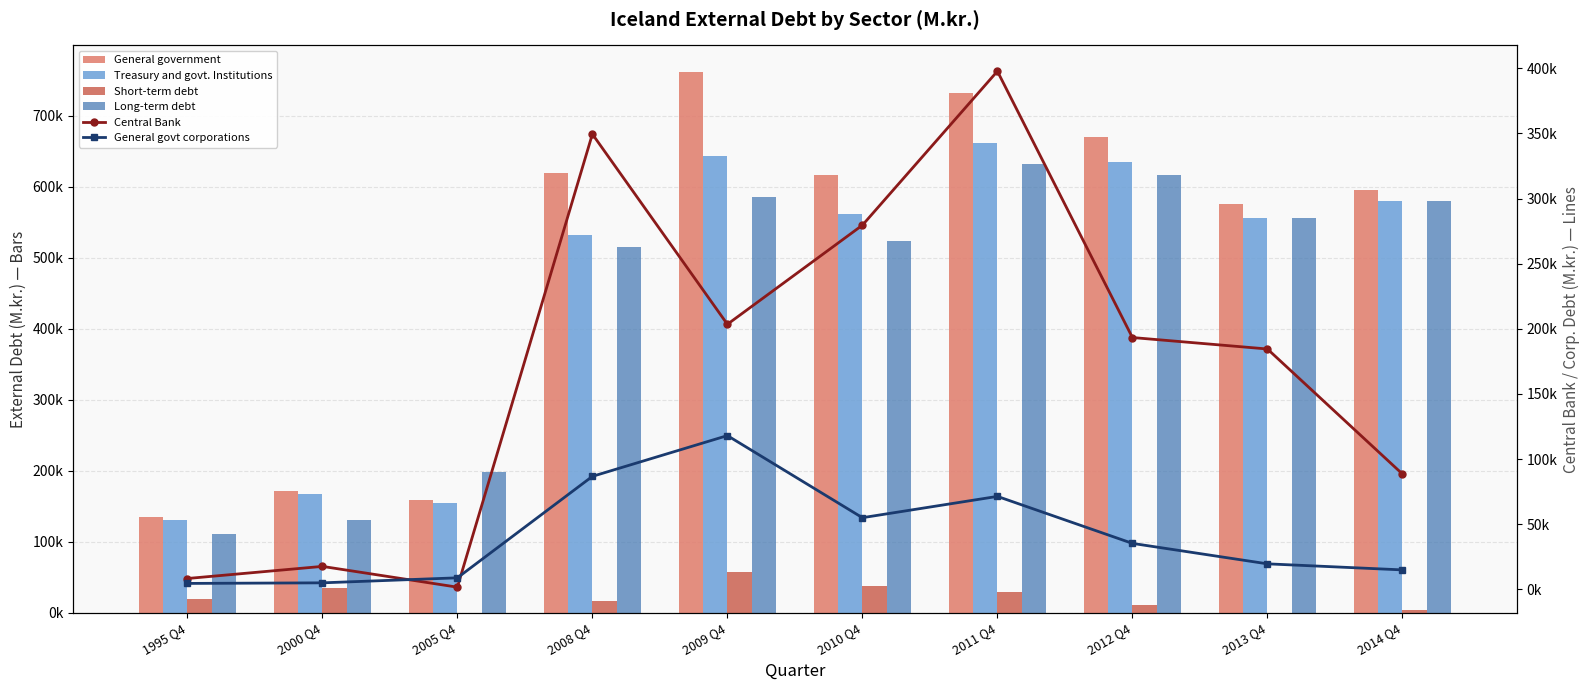

What are all the series names shown in the legend?

General government, Treasury and govt. Institutions, Short-term debt, Long-term debt, Central Bank, General govt corporations